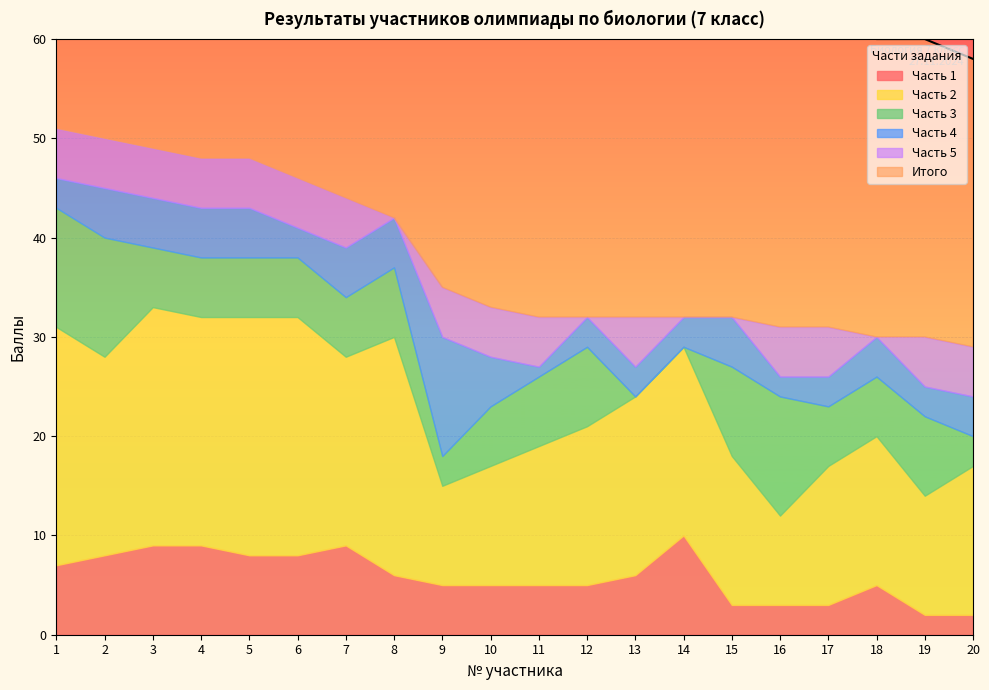

Count the Часть 5 values in the range 5 to 6.

15